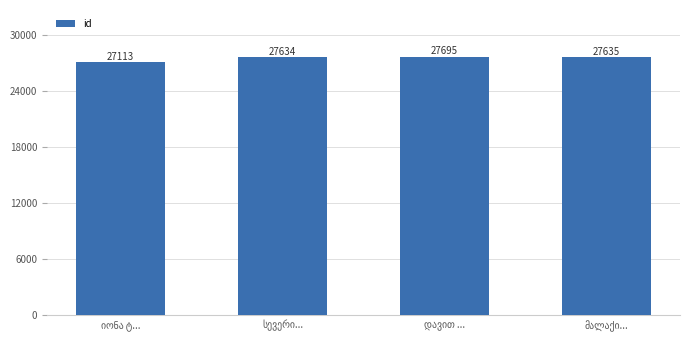

What is the minimum value shown in the chart?

27113